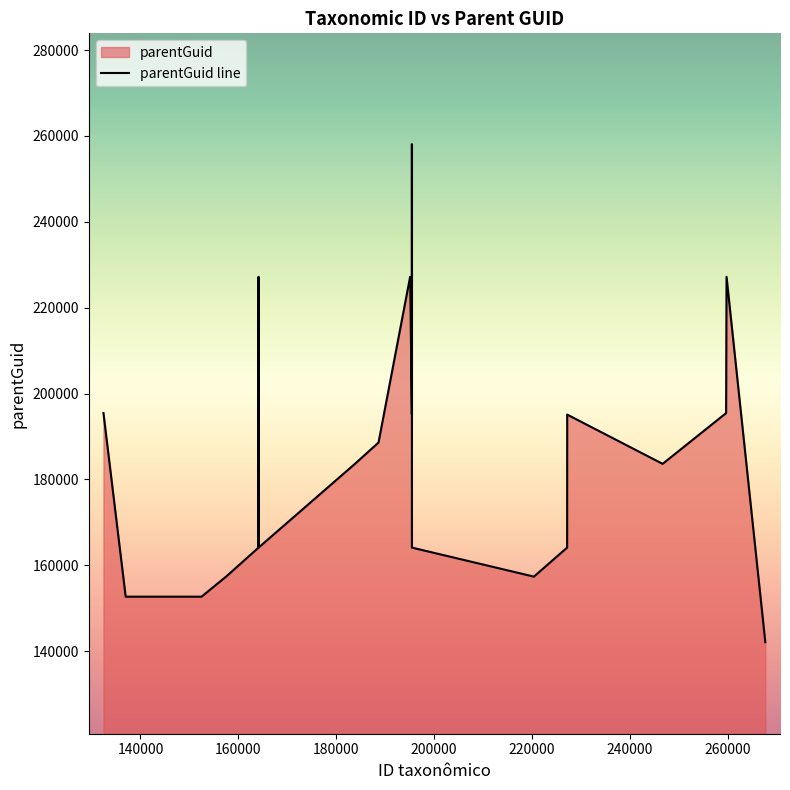

Reading left to right, list all the values displayed in this chart.

195458	152691	152691	157433	164122	227197	164122	183629	188596	227197	195105	258096	164122	157366	164122	195105	183629	195458	227197	142086